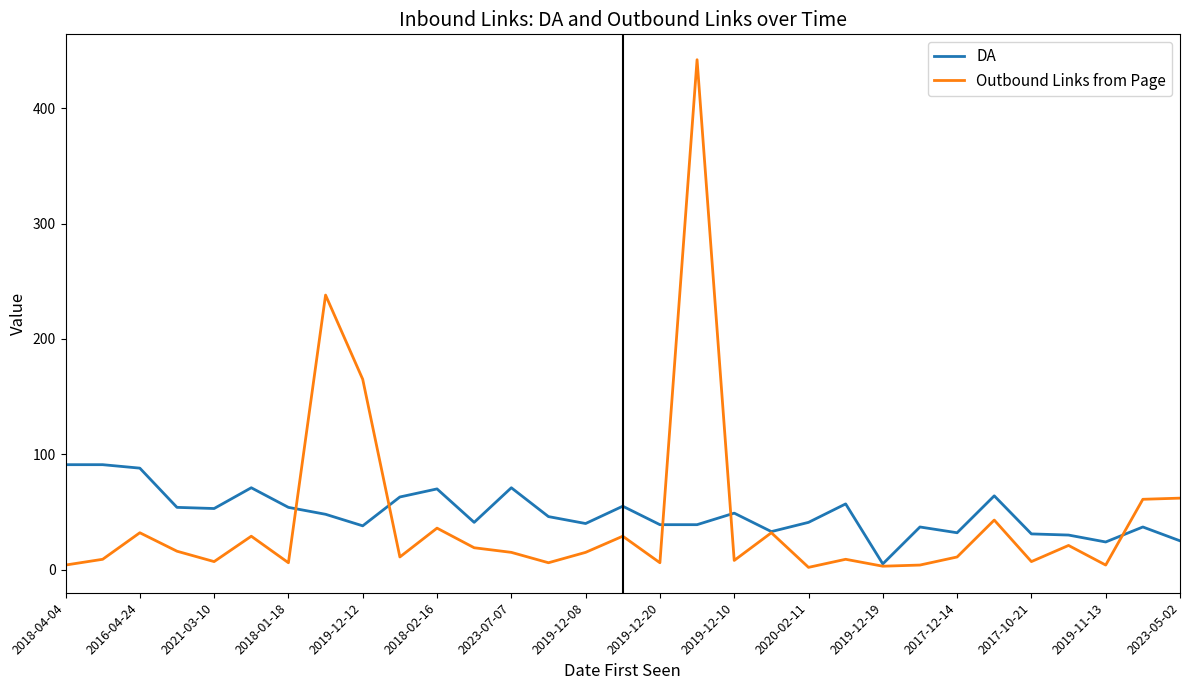

What is the greatest value displayed?

442